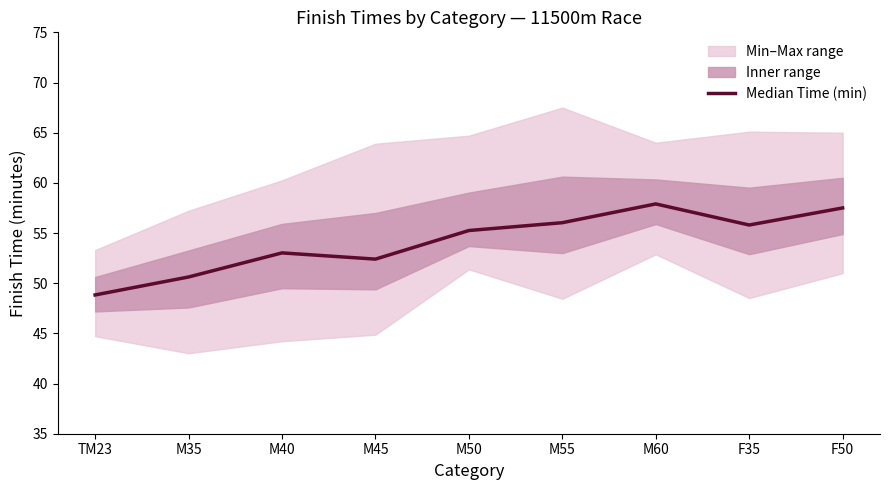

What is the maximum value shown in the chart?

57.9